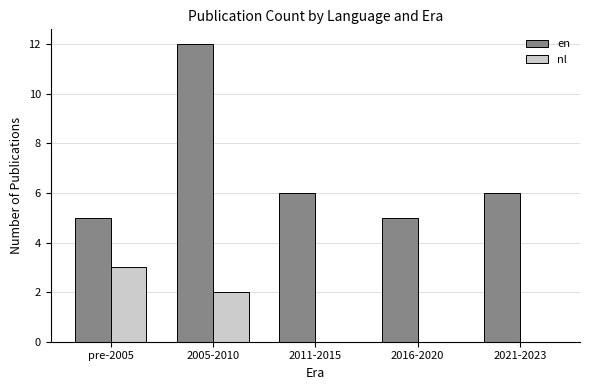

Which series changed the most between 2005-2010 and 2016-2020?

en